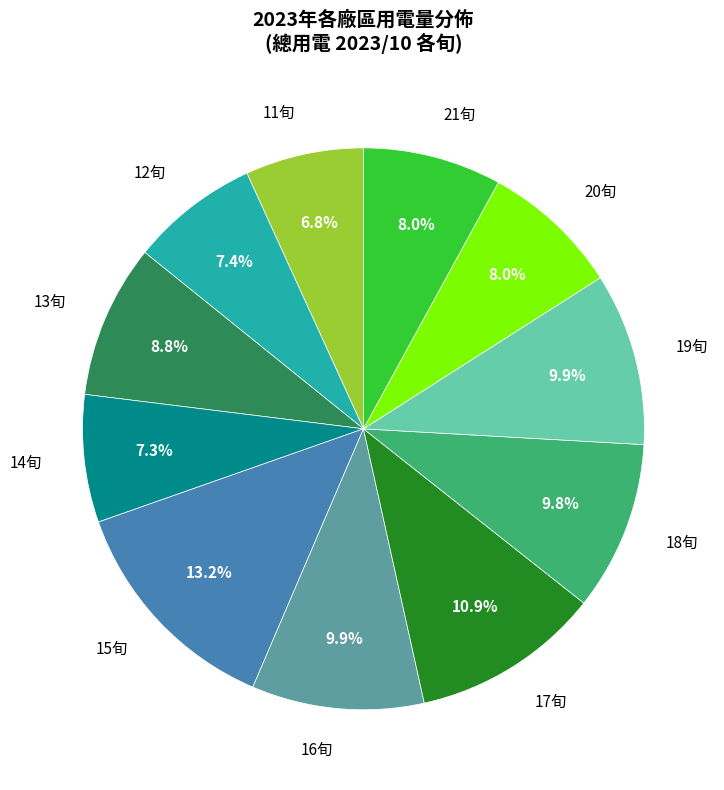

Does any single category account for the majority?

No